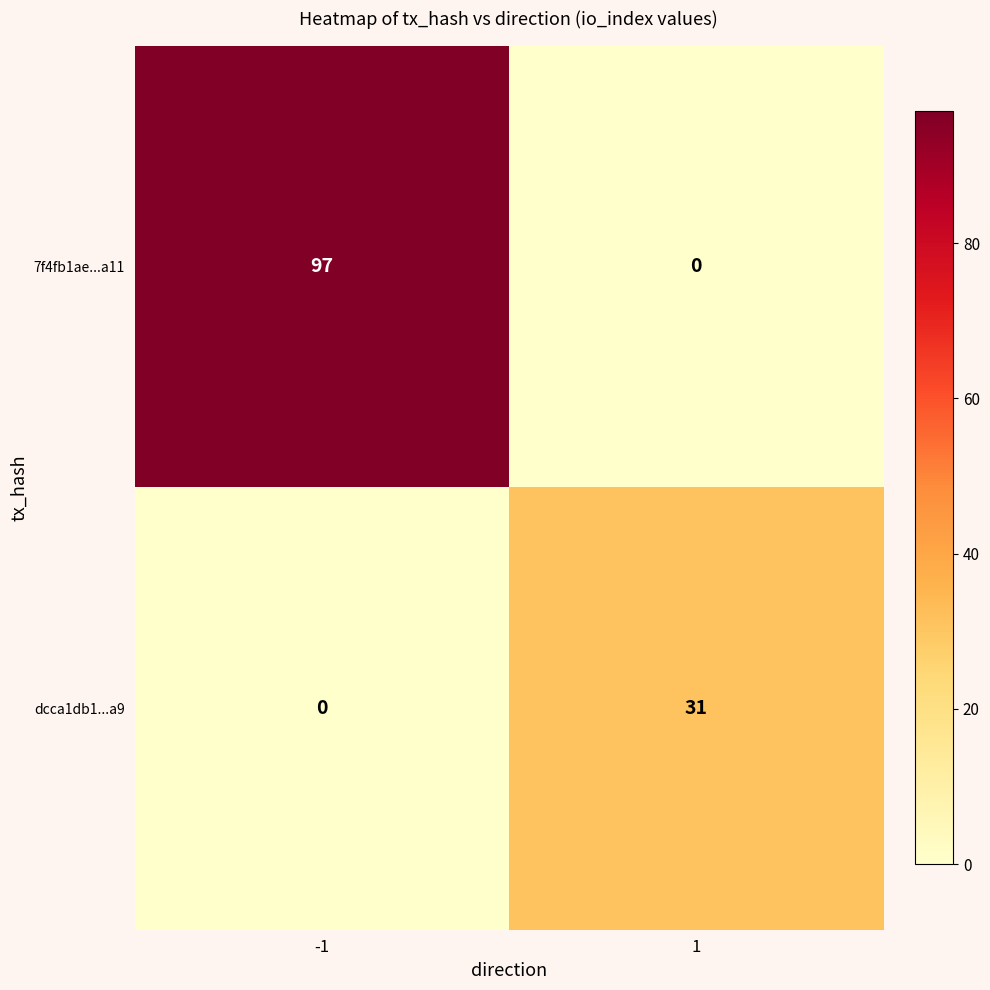

Is it true that dcca1db1...a9 equals 0 at -1?

True